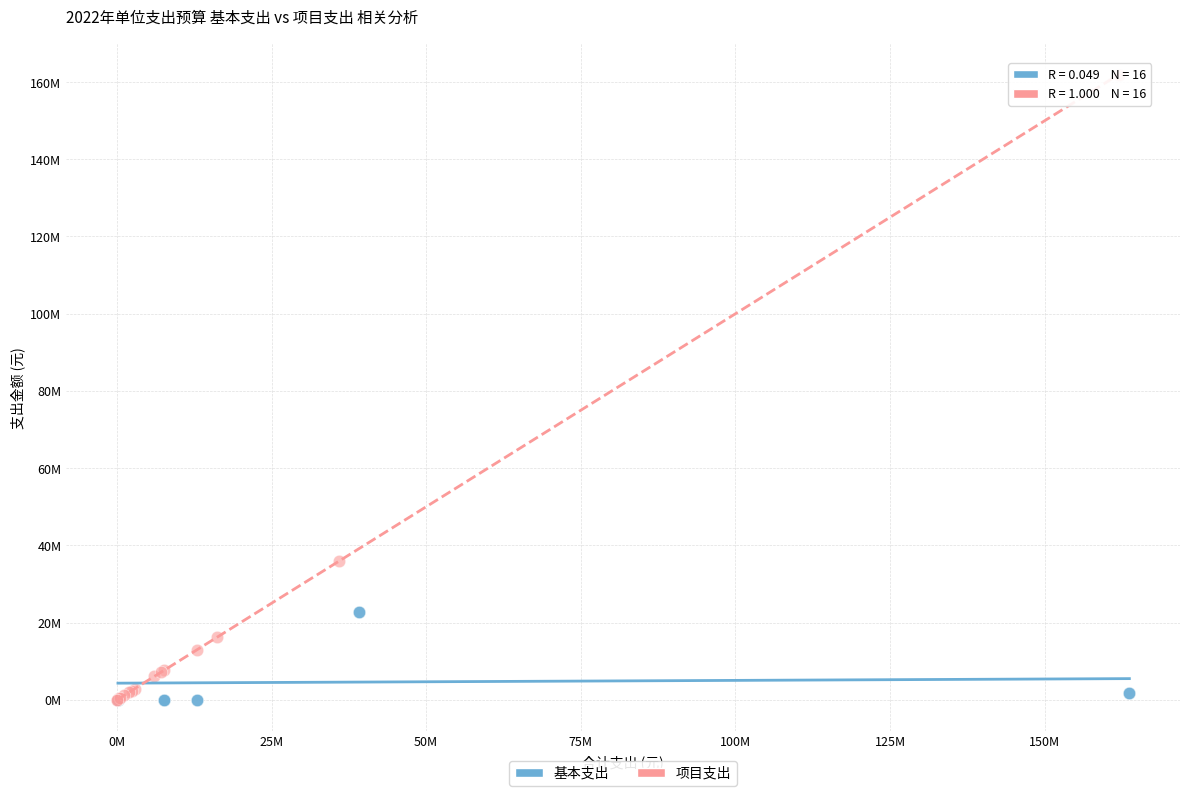

Which series has the widest spread of Y values?

项目支出